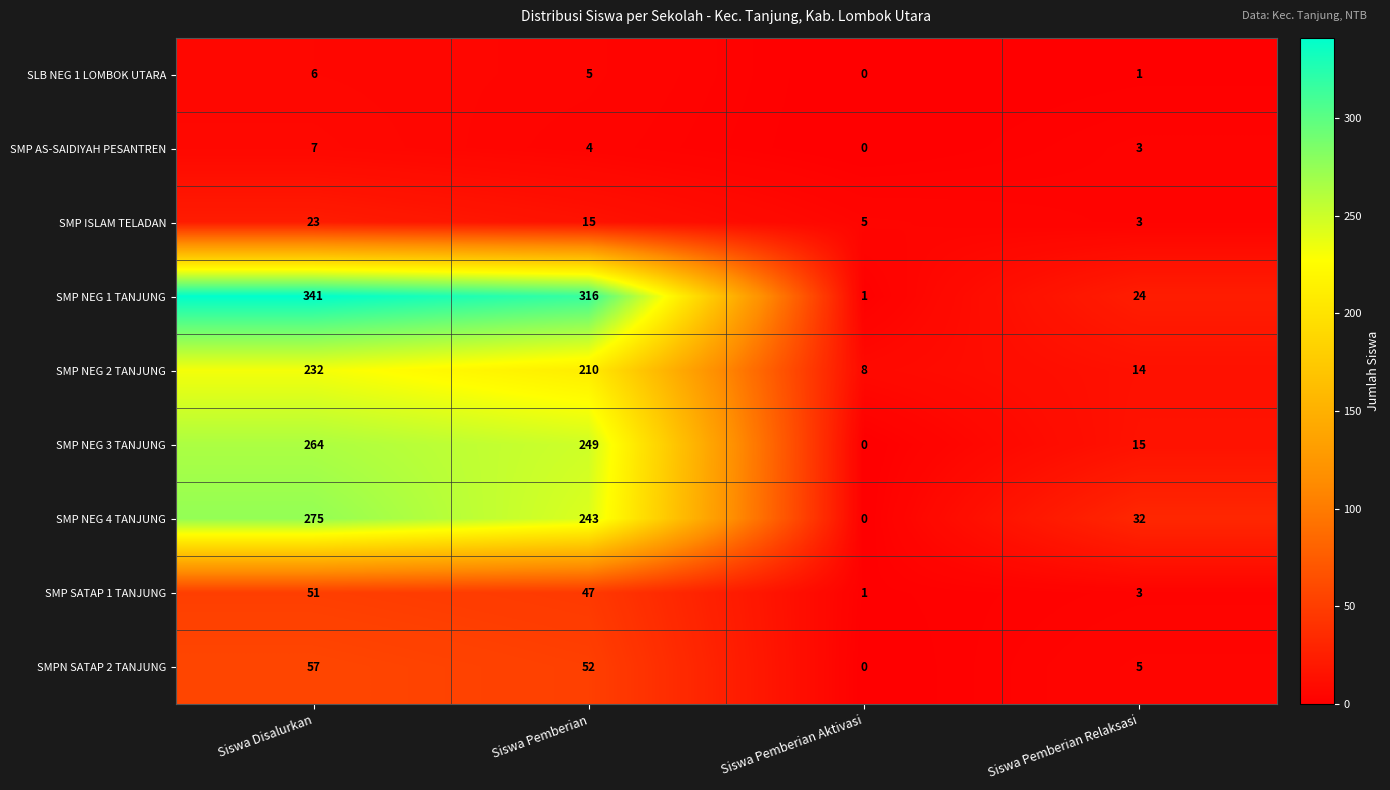

True or false: SMPN SATAP 2 TANJUNG has a value of 52 at Siswa Pemberian.

True